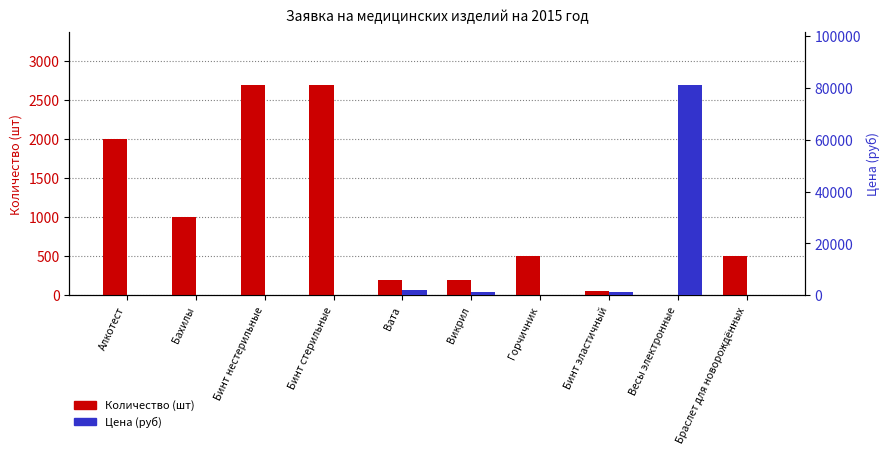

Reading left to right, what are all the values shown in this chart?

Количество (шт): 2000.0	1000.0	2700.0	2700.0	200.0	200.0	500.0	50.0	1.0	500.0
Цена (руб): 170.0	15.0	55.1	64.4	2086.5	1337.5	58.9	1284.0	81320.0	101.7